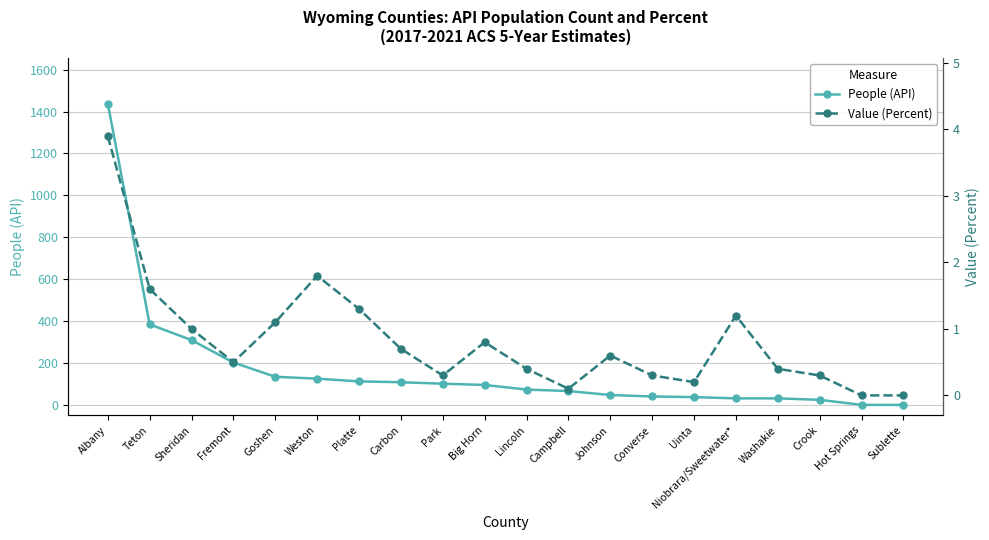

In Value (Percent), how many points are higher than both neighbors (excluding endpoints)?

4